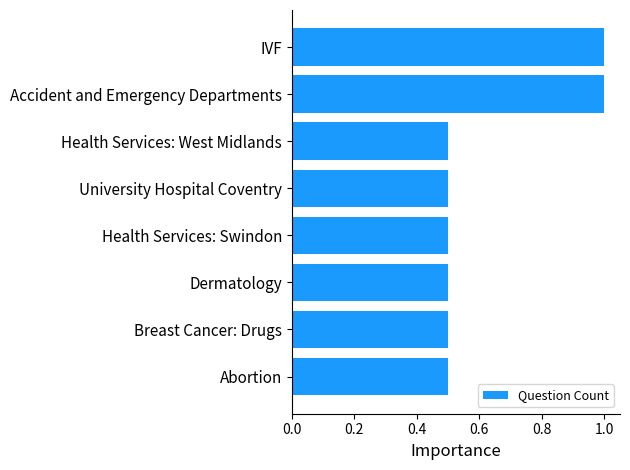

What is the average value?

0.6